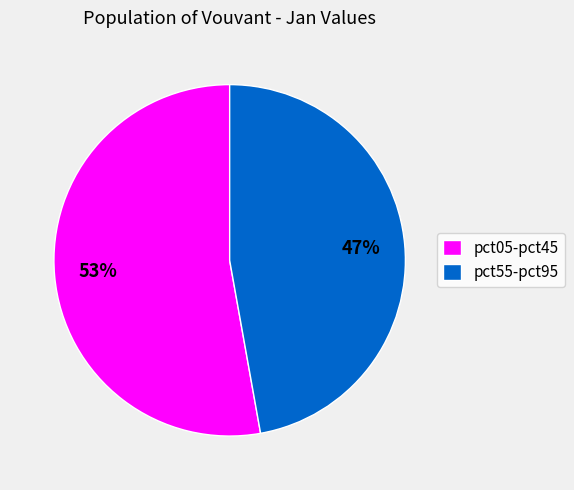

To the nearest percent, what portion does pct55-pct95 represent?

47%